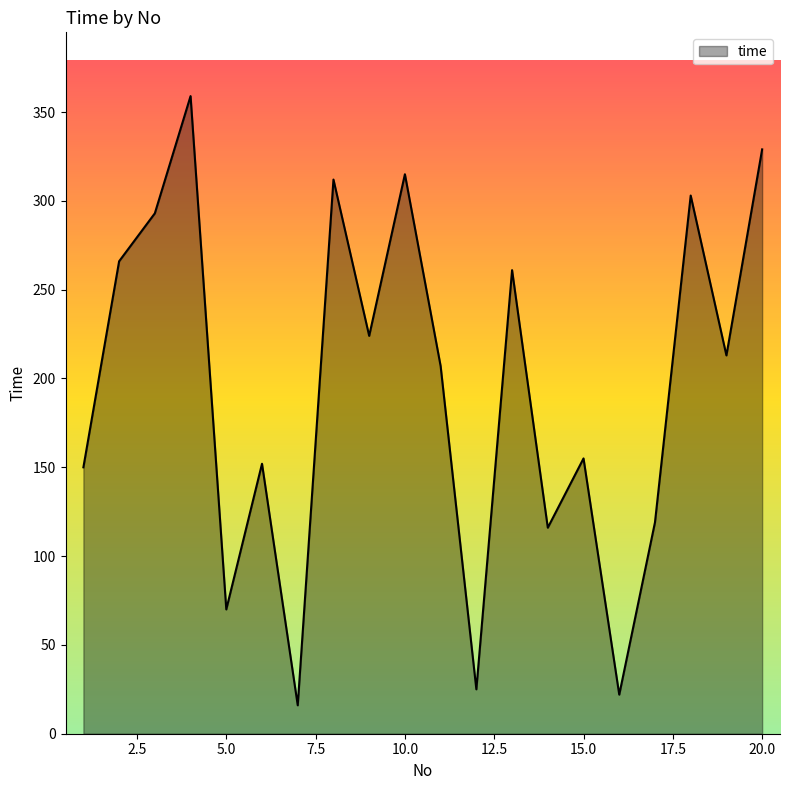

What is the minimum value shown in the chart?

16